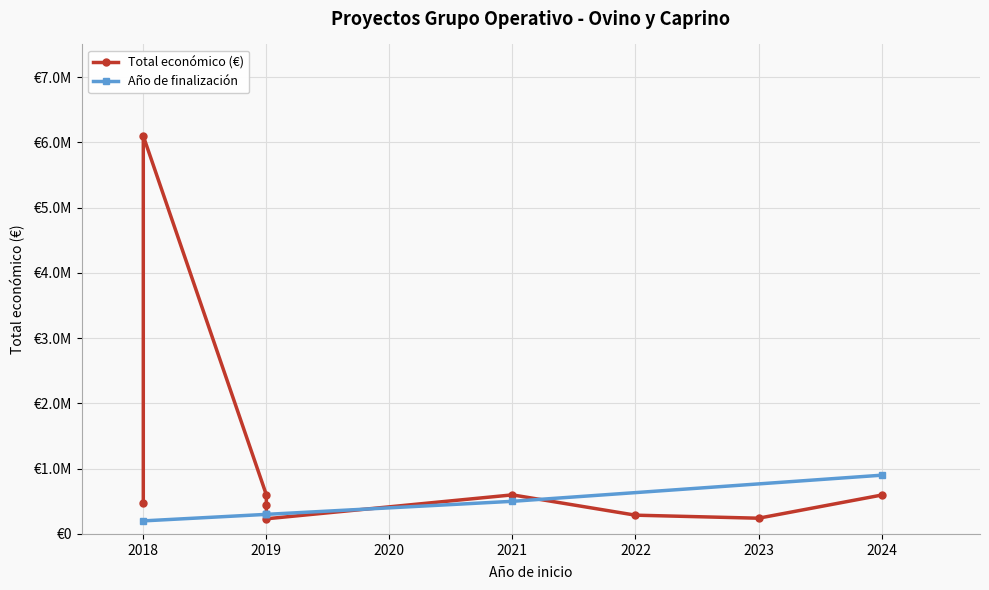

Reading left to right, transcribe all the data shown in this chart.

479500	6097171	600000	447749	232189	598659	287559	241068	595436